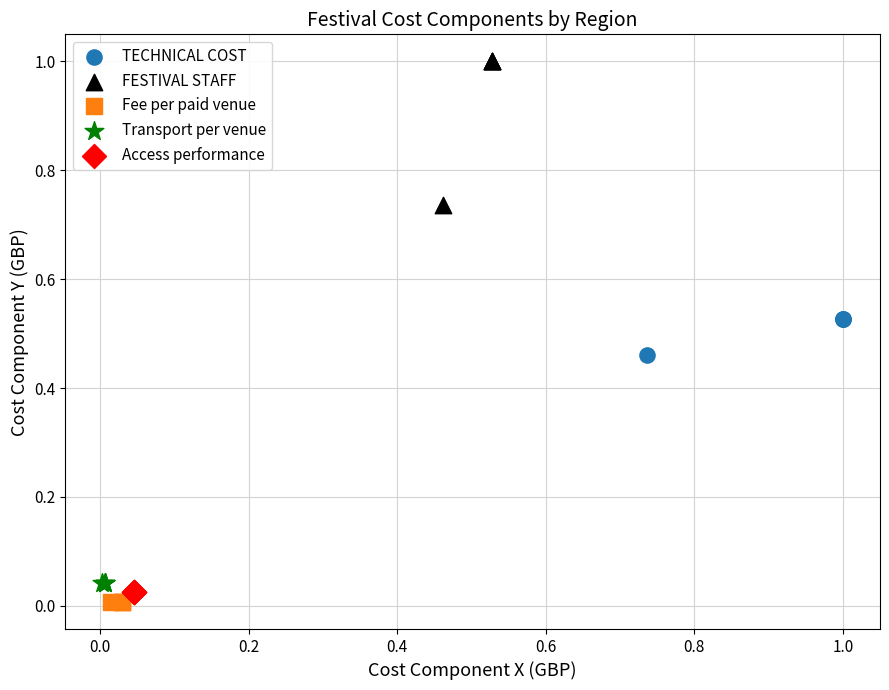

What are all the series names shown in the legend?

TECHNICAL COST, FESTIVAL STAFF, Fee per paid venue, Transport per venue, Access performance